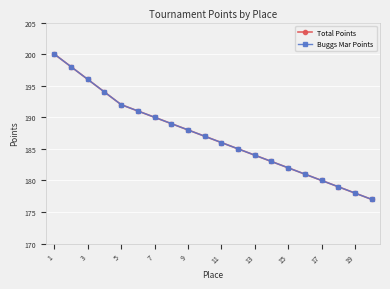

True or false: Total Points and Buggs Mar Points intersect in this chart.

False